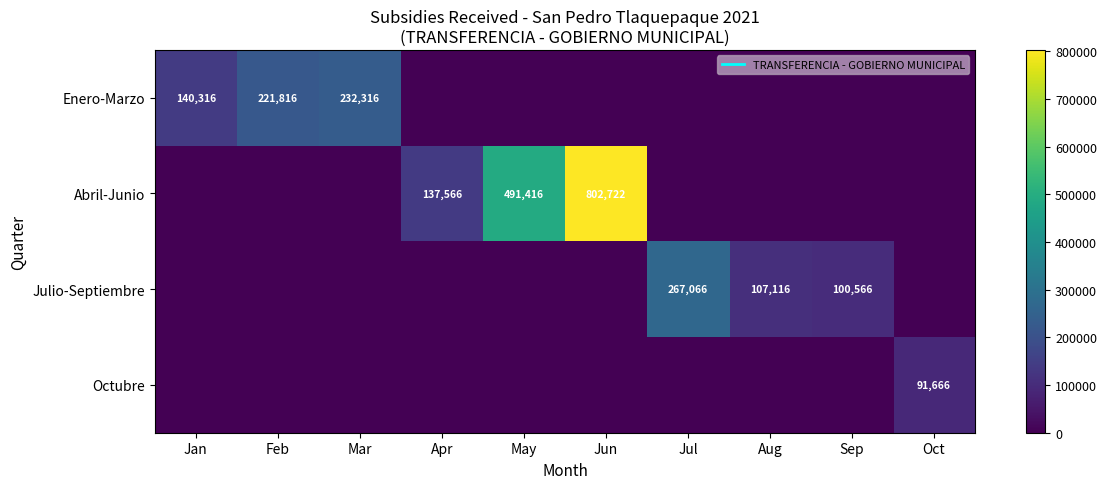

True or false: Octubre has a value of 49231 at May.

False